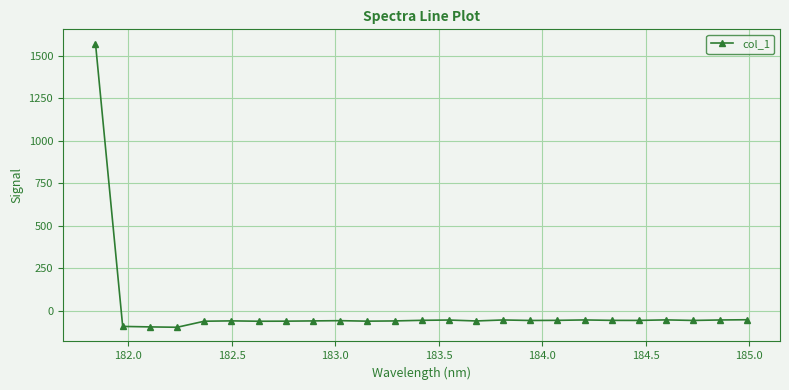

What is the smallest value displayed?

-96.6